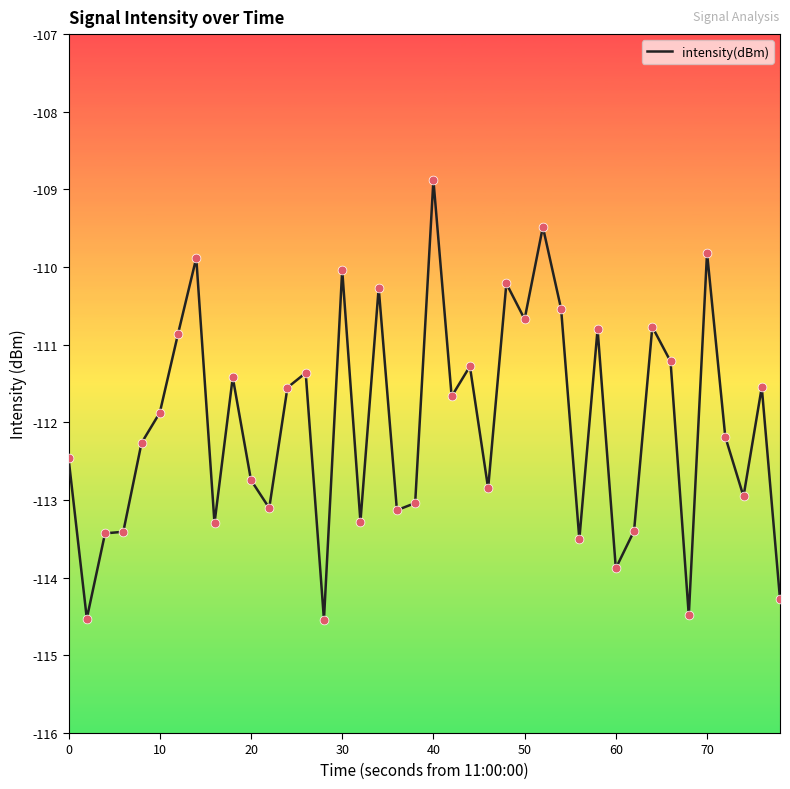

What is the greatest value displayed?

-108.9